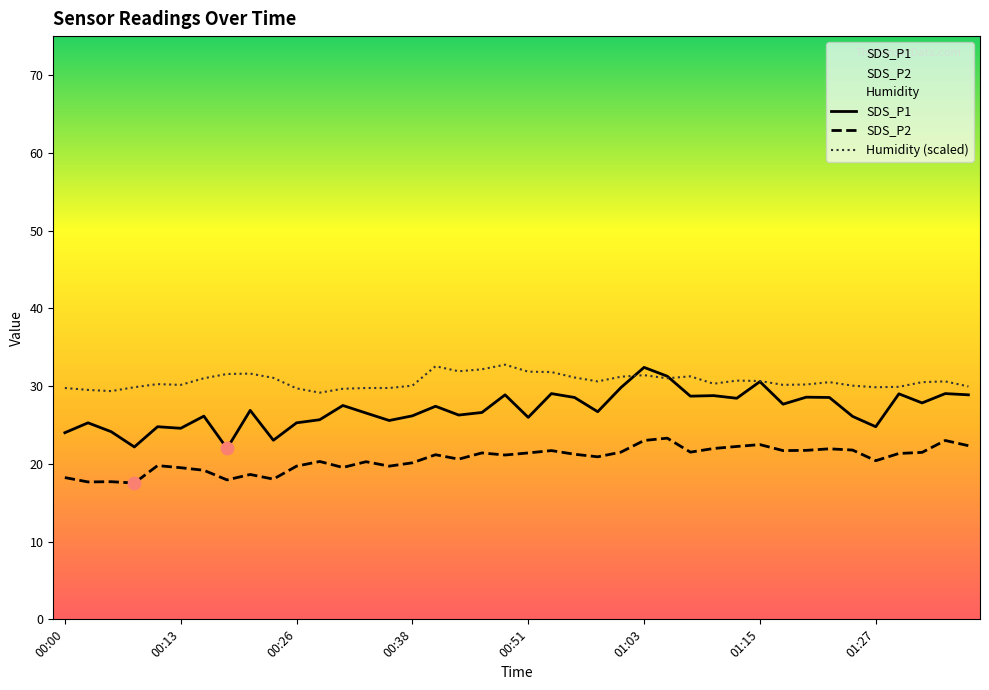

Is the value of SDS_P1 at 16 greater than the value of Humidity (scaled) at 24?

No